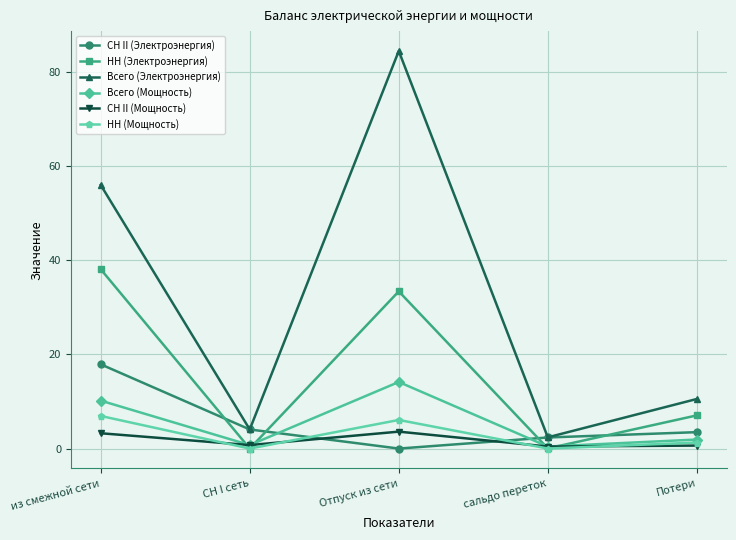

Is it true that Всего (Мощность) equals 22.5 at Отпуск из сети?

False